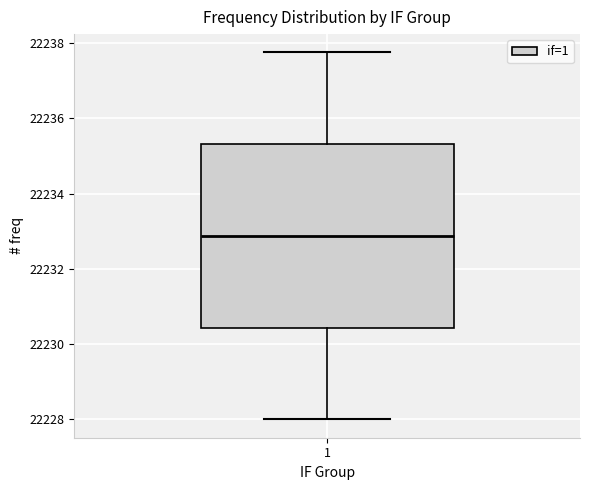

Read this box plot against the y-axis: the position of the median line, the range covered by the box, and the ends of both whiskers. The values are not printed on the chart, so give them approximately, as read against the axis.

median 22232.8, box 22230.4 to 22235.4, whiskers 22228.0 to 22237.8